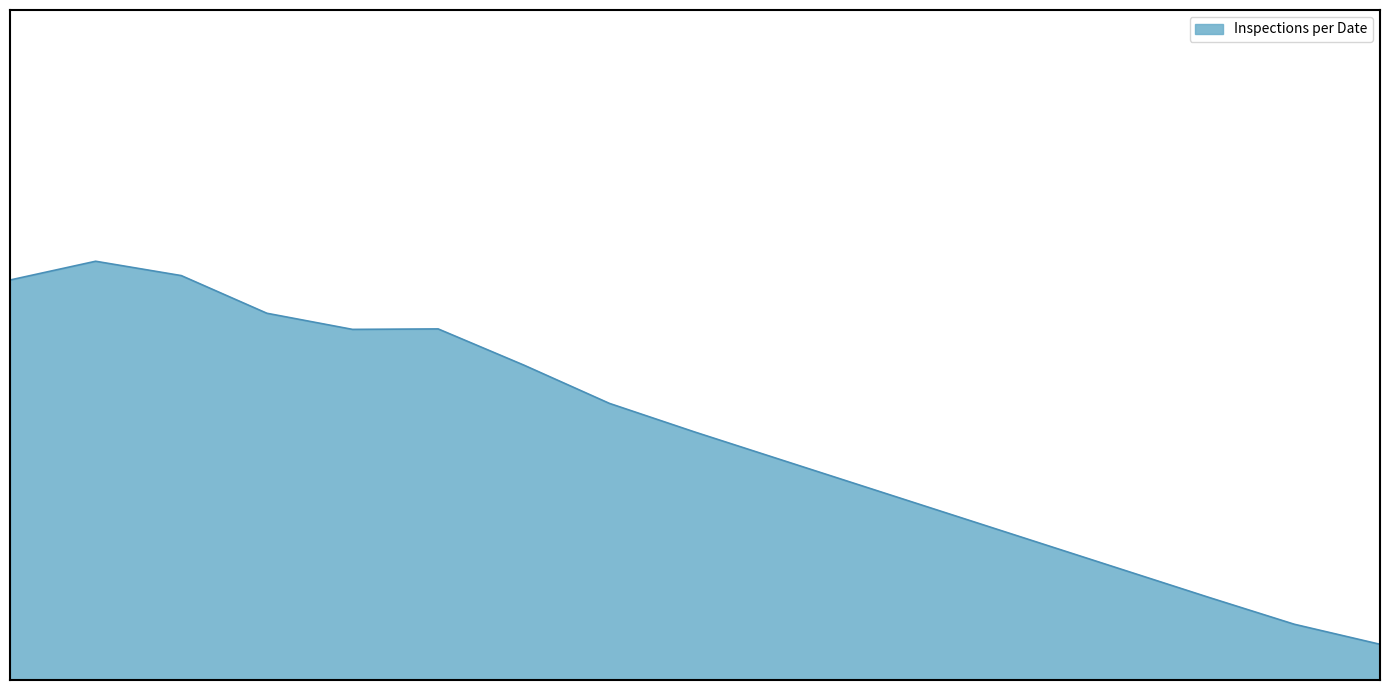

At which category does the data reach its first local peak?

2022-04-13